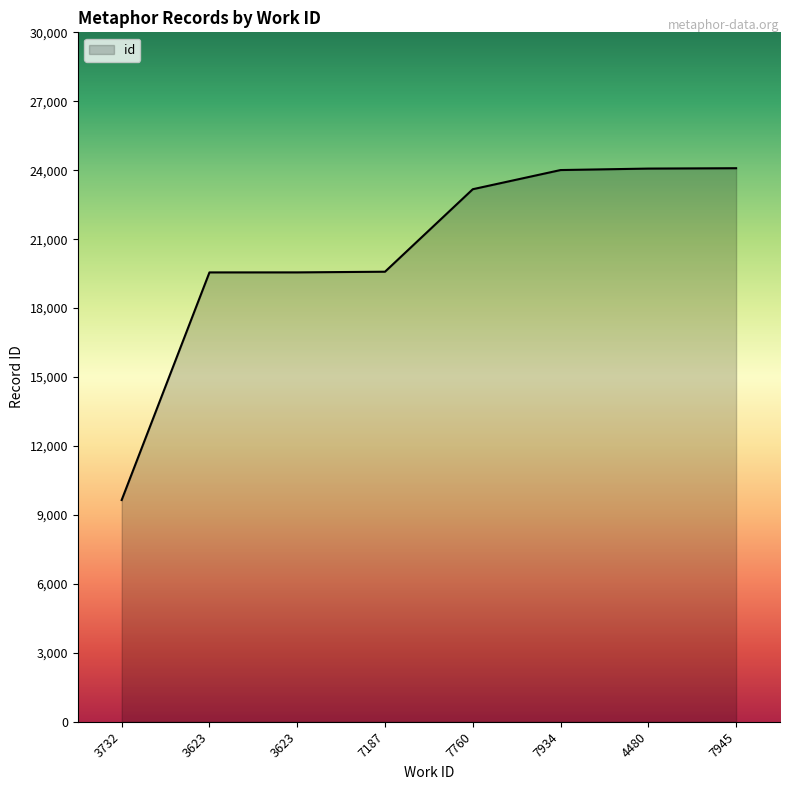

Reading left to right, extract all data points from this chart.

9648	19553	19554	19583	23173	24007	24071	24087